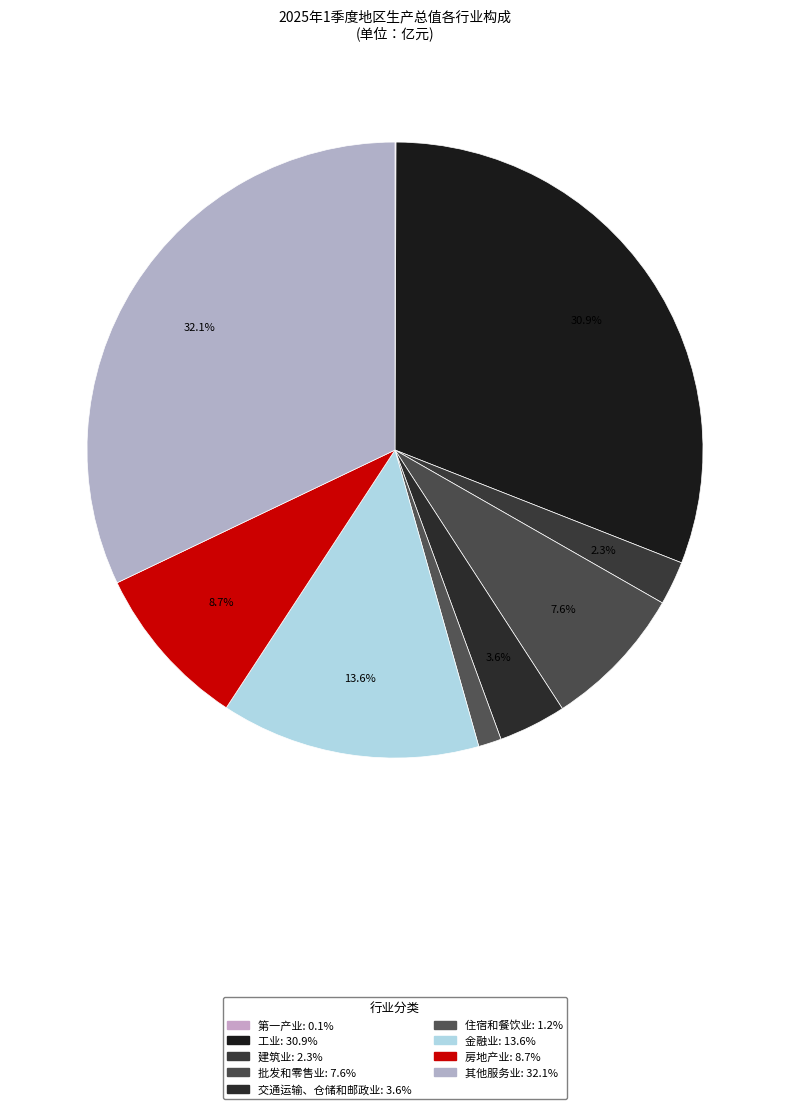

Is 金融业 the majority of the pie?

No